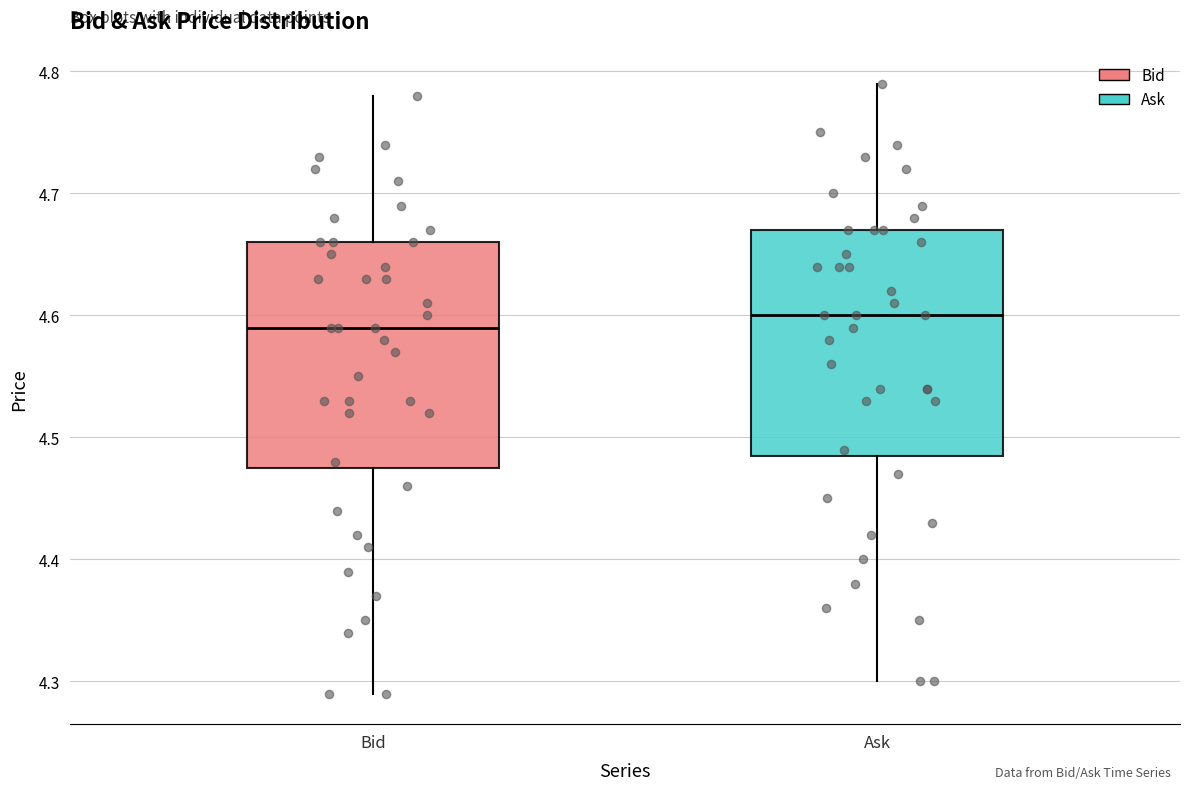

Reading left to right, read every box against the y-axis: the position of its median line, the range the box covers, and the ends of its whiskers. The values are not printed on the chart, so give them approximately, as read against the axis.

Bid: median 4.59, box 4.48 to 4.66, whiskers 4.29 to 4.78
Ask: median 4.60, box 4.49 to 4.67, whiskers 4.30 to 4.79